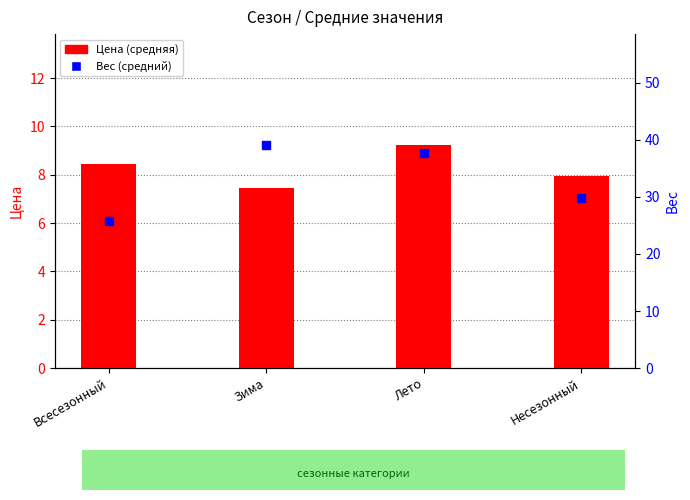

What is the total value across all series at Всесезонный?

34.2